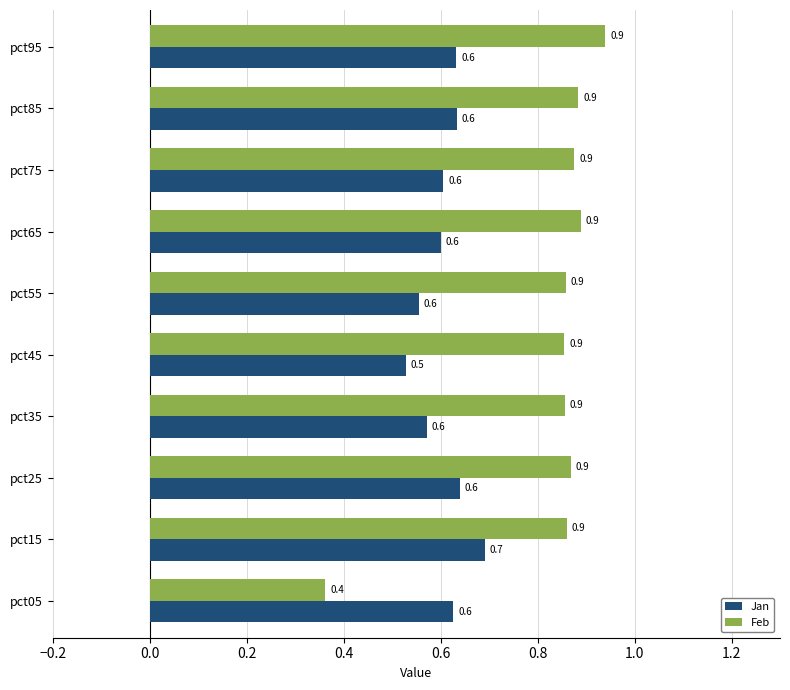

List the series in order of their overall mean, lowest first.

Jan, Feb